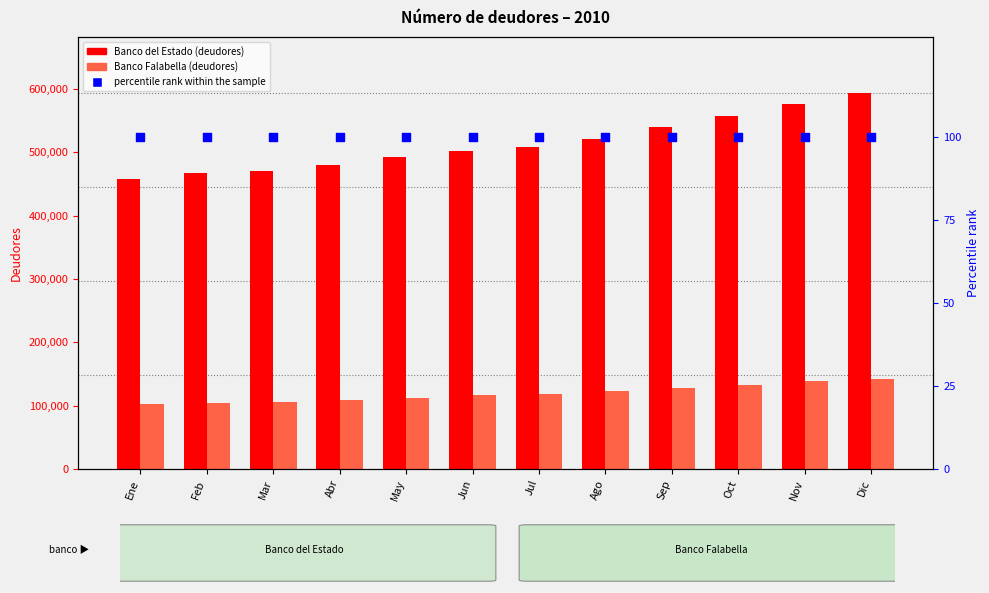

At which category is the sum across all series the highest?

Dic